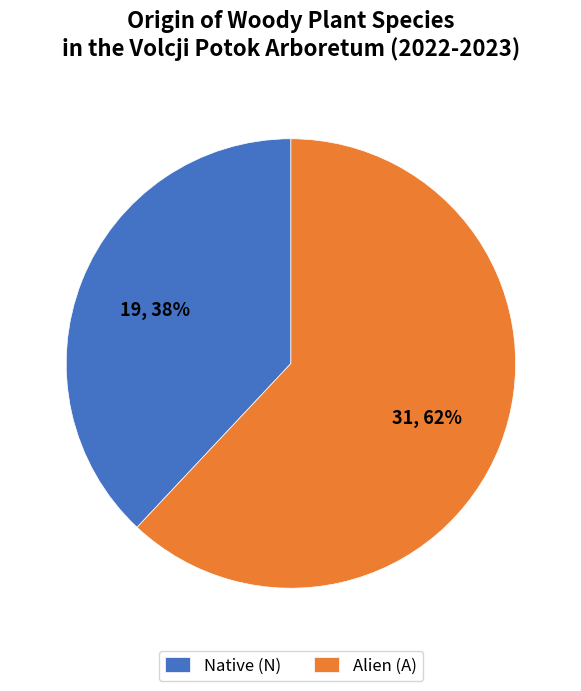

Is there a majority slice in this chart?

Yes